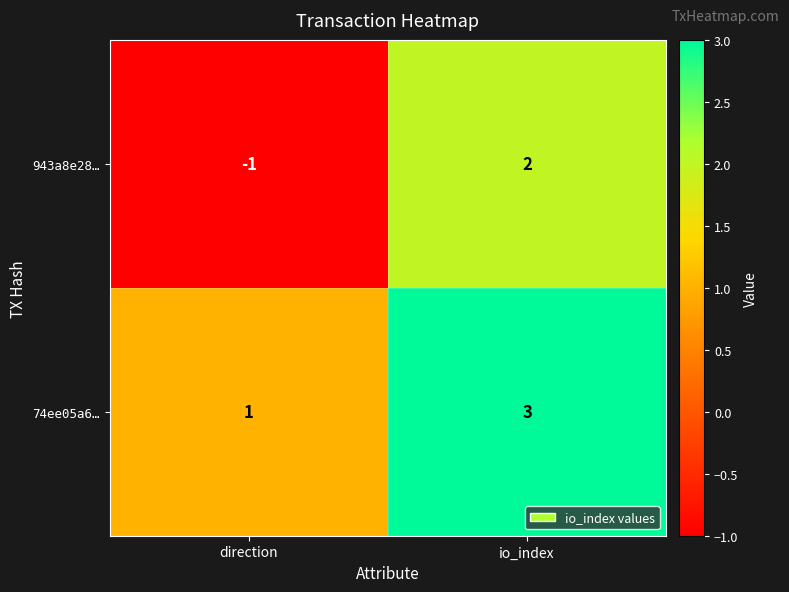

Reading right to left, extract all data points from this chart.

943a8e28…: io_index=2	direction=-1
74ee05a6…: io_index=3	direction=1